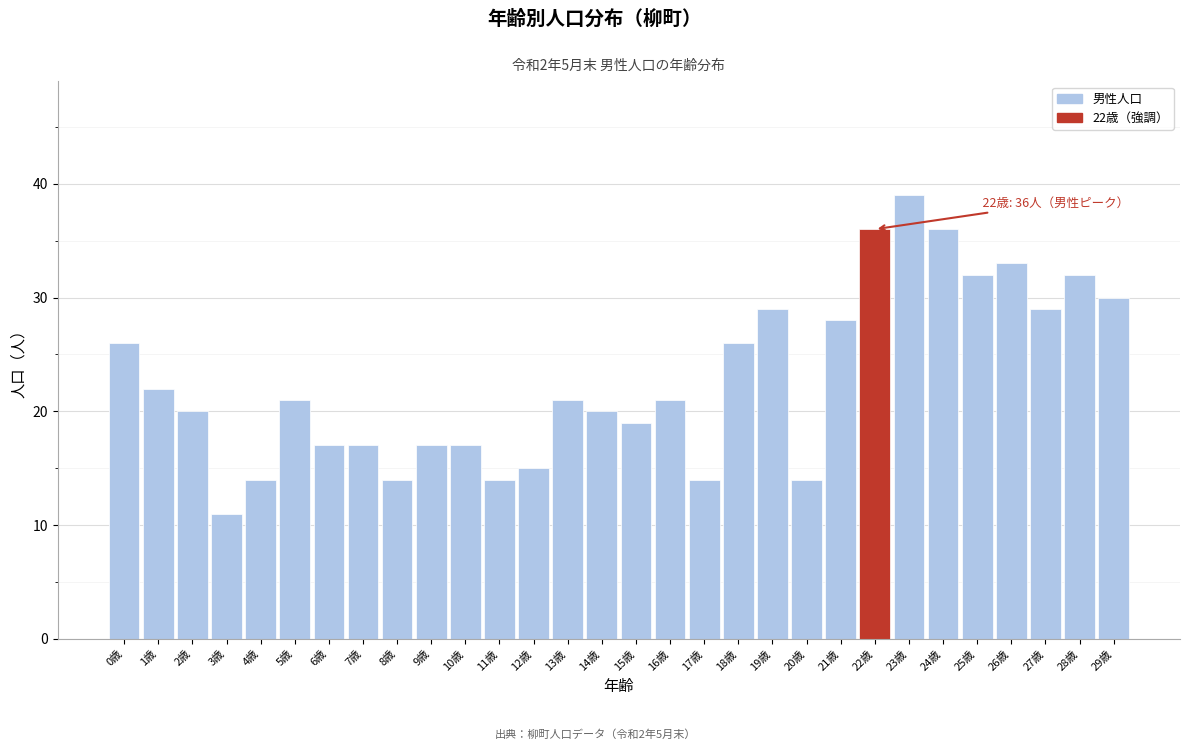

Reading left to right, list all the values displayed in this chart.

26	22	20	11	14	21	17	17	14	17	17	14	15	21	20	19	21	14	26	29	14	28	36	39	36	32	33	29	32	30